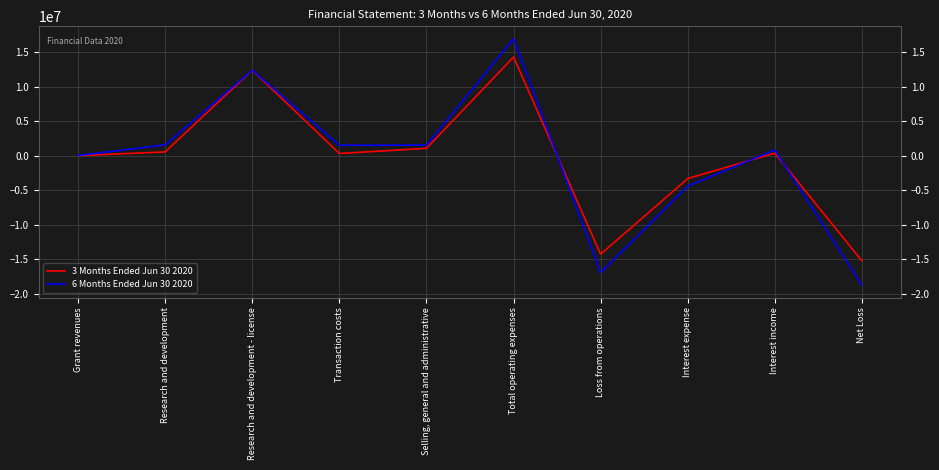

At how many categories does at least one series exceed 14295718?

1